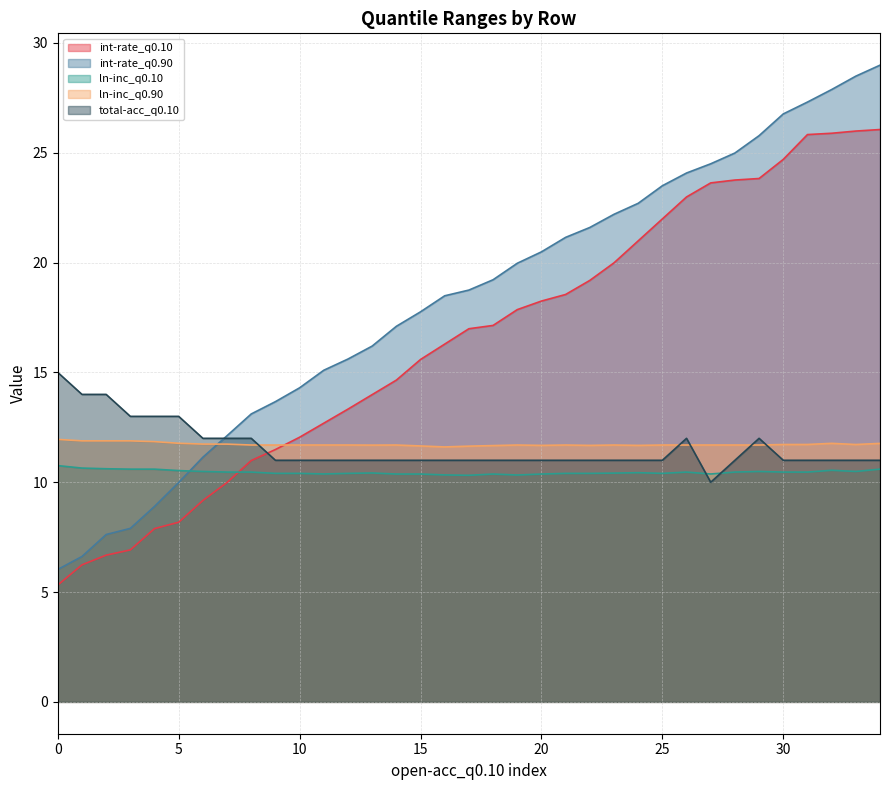

How many values in the int-rate_q0.90 series exceed 18?

19